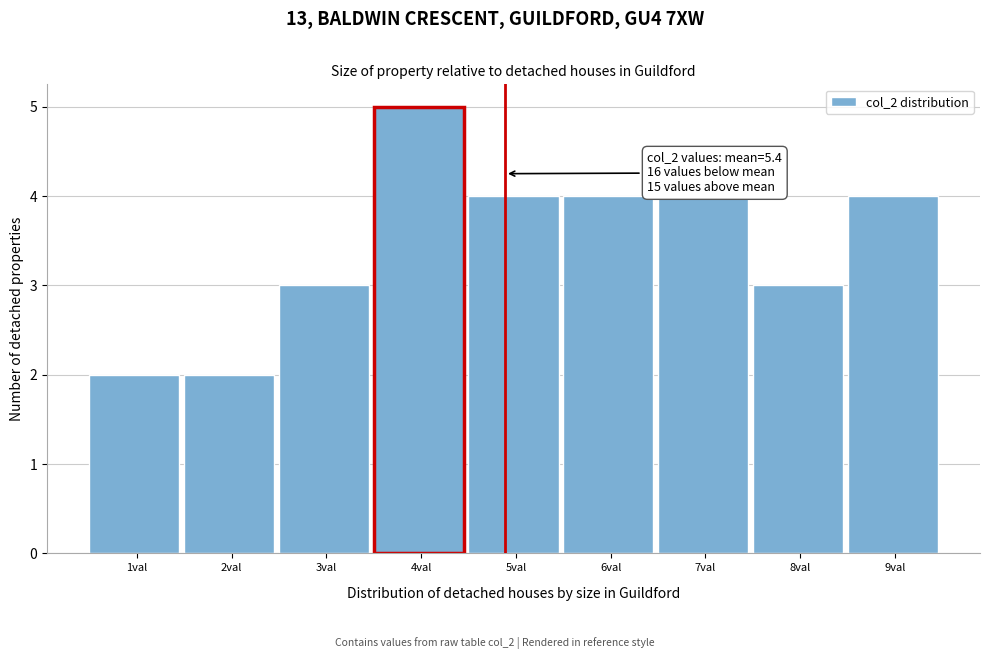

Reading left to right, list all the values displayed in this chart.

1val=2	2val=2	3val=3	4val=5	5val=4	6val=4	7val=4	8val=3	9val=4